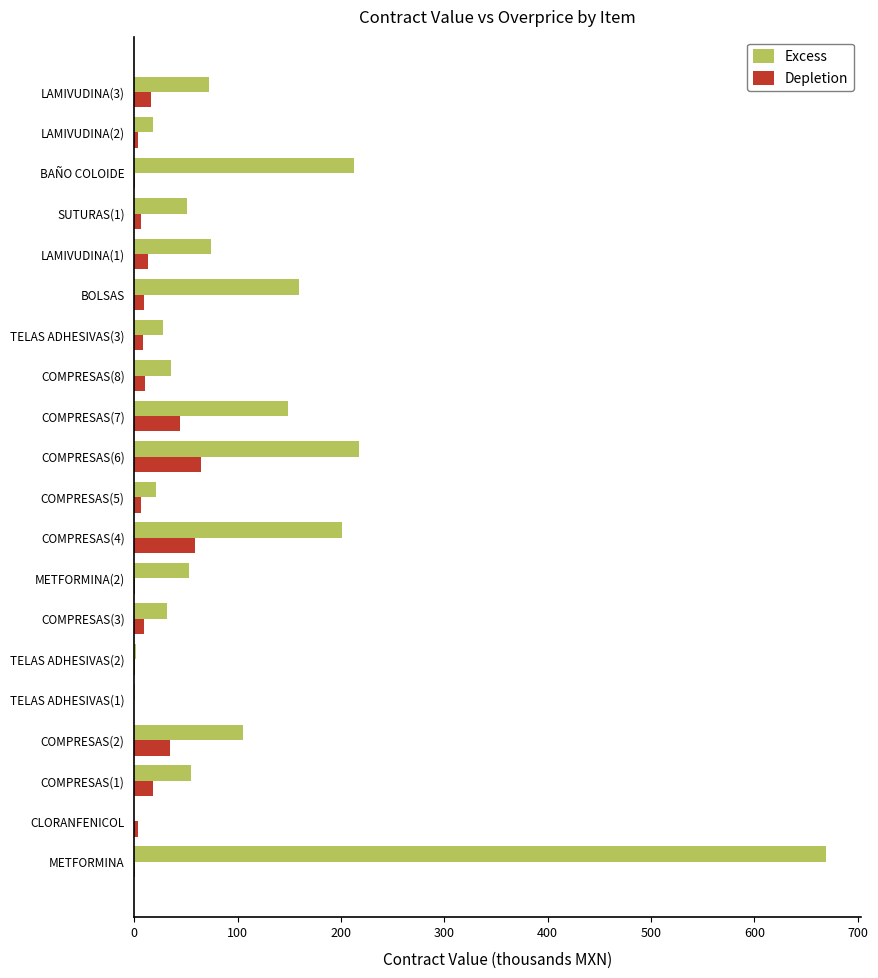

True or false: Excess has a value of 159.3 at BOLSAS.

True